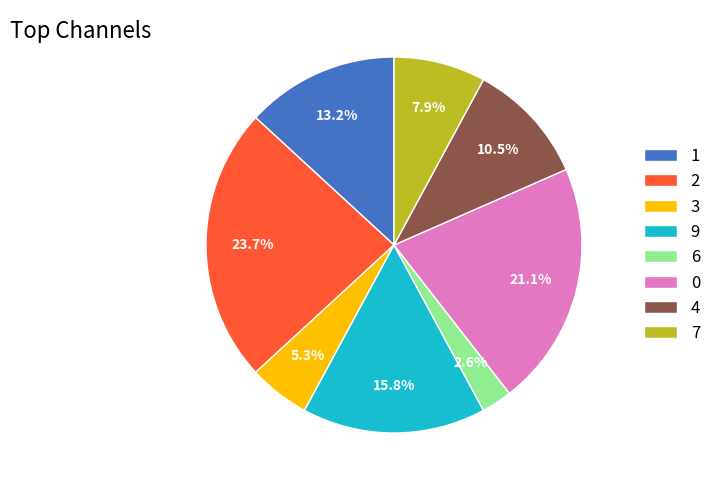

Which category has the biggest portion of the pie?

2